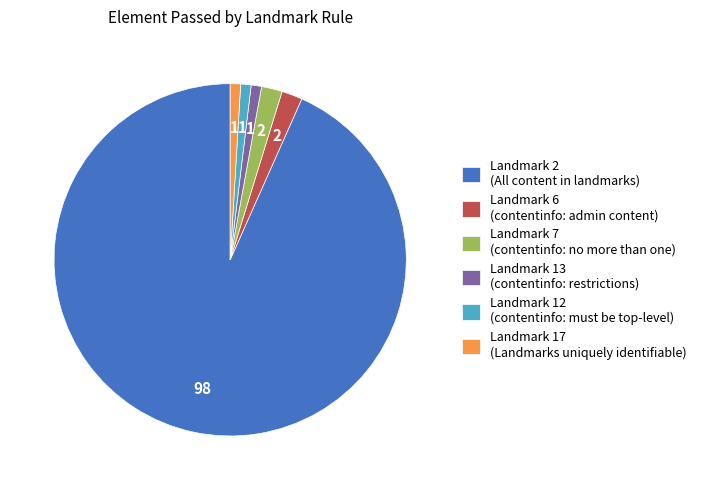

Which slice is the largest?

Landmark 2